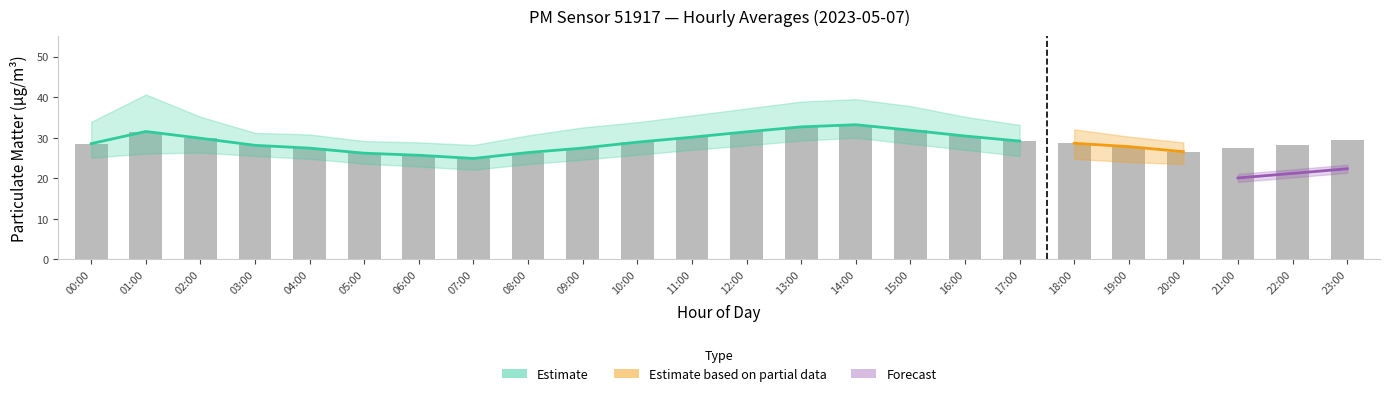

Which category has the lowest value in the P1 series?

07:00